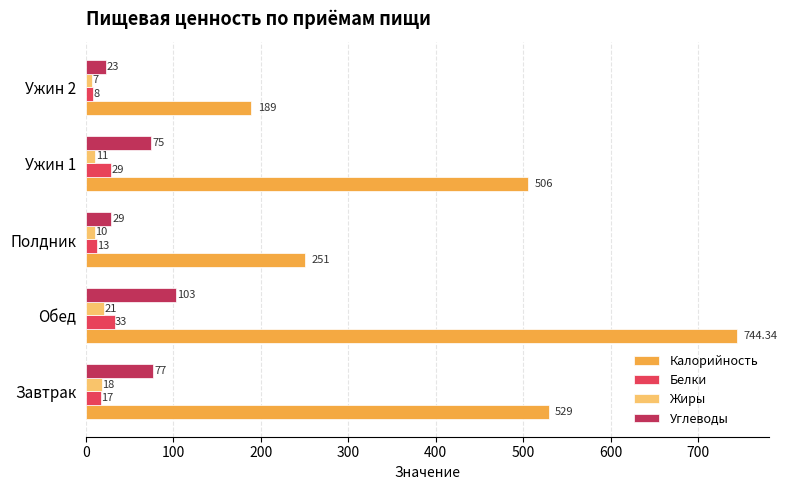

Where is Белки nearest to the value 20?

Завтрак